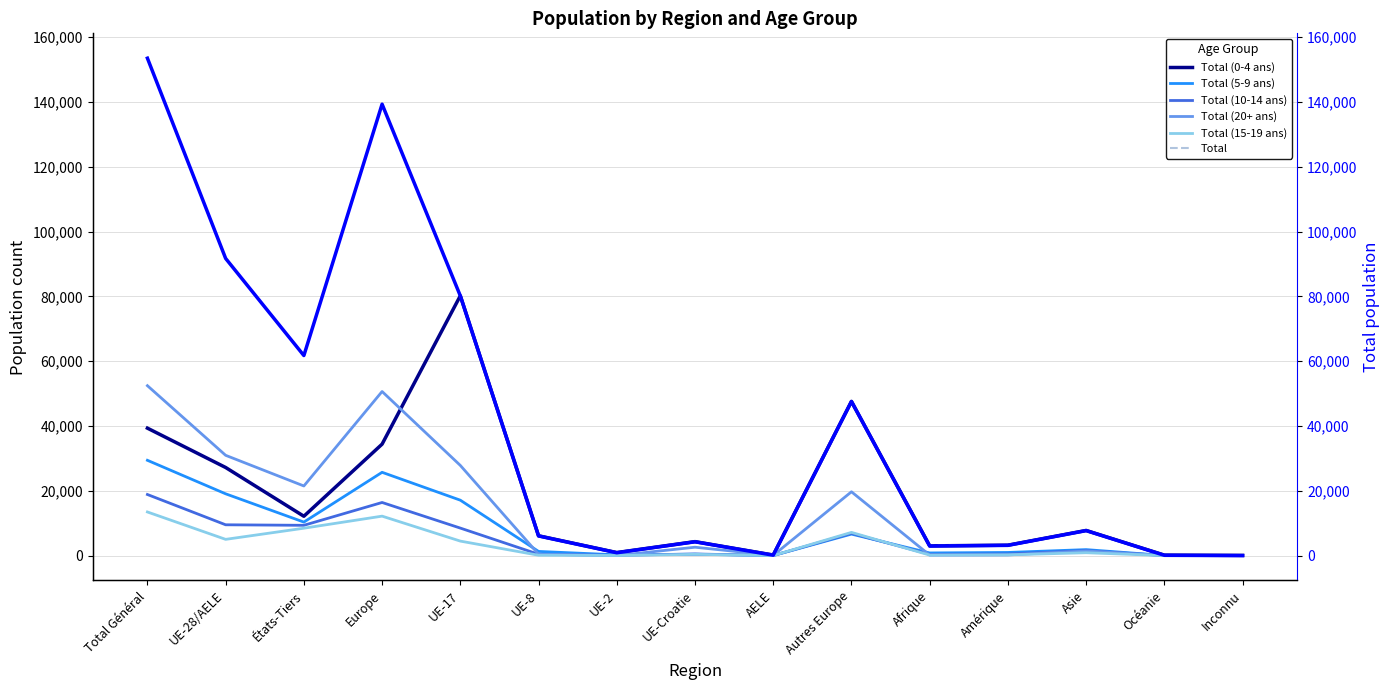

At which label is Total (5-9 ans) closest to 14713?

UE-17